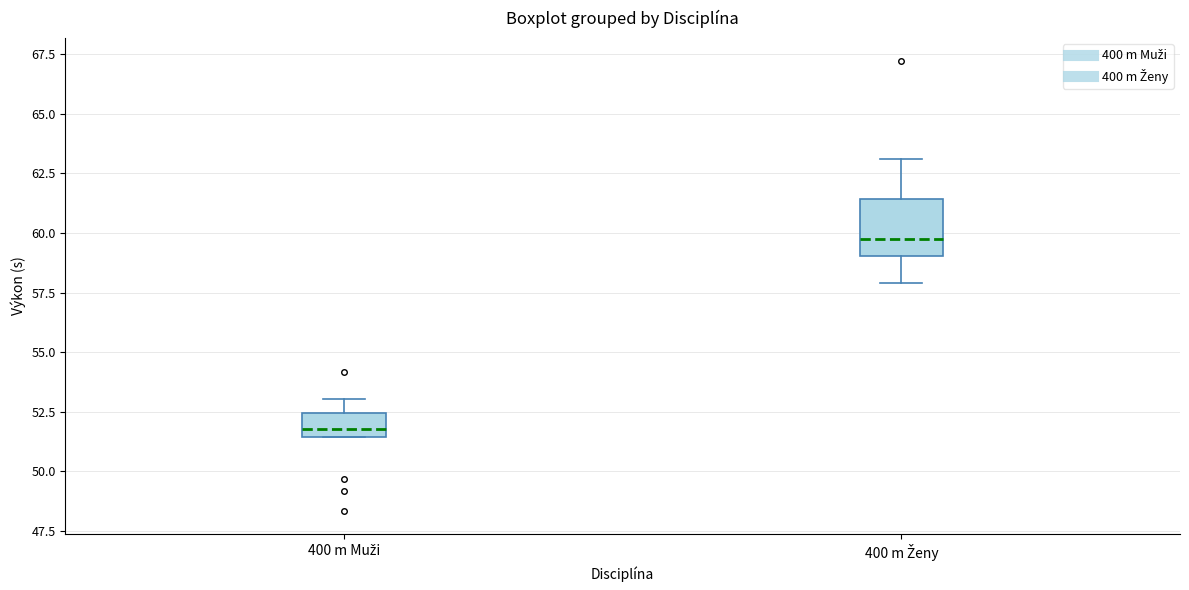

Which box is the tallest, from its lower edge to its upper edge?

400 m Ženy